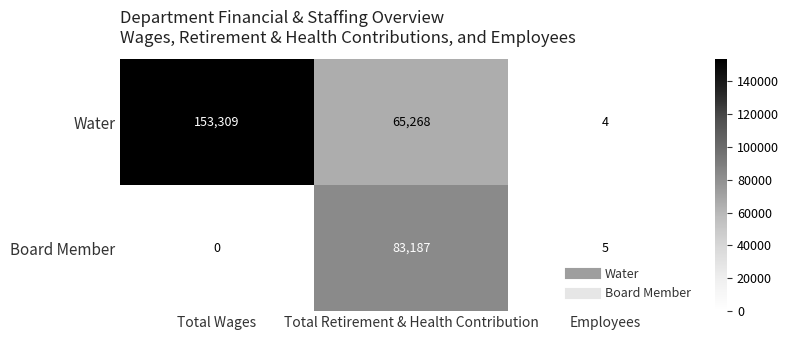

At how many categories does at least one series exceed 30403?

2